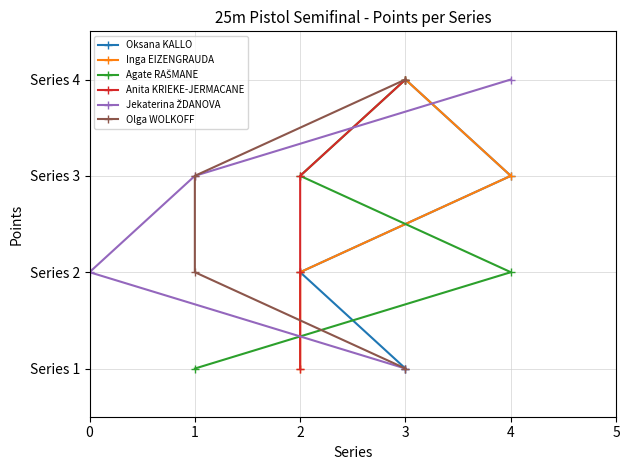

At which category does the chart reach its peak across all series?

3